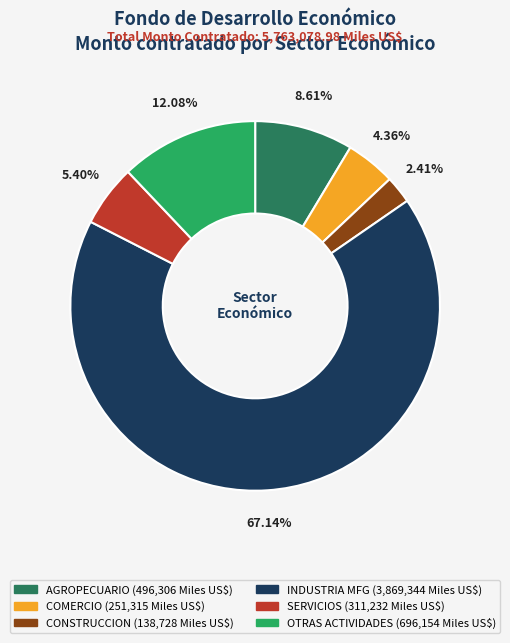

Is there any slice that represents more than half of the pie?

Yes